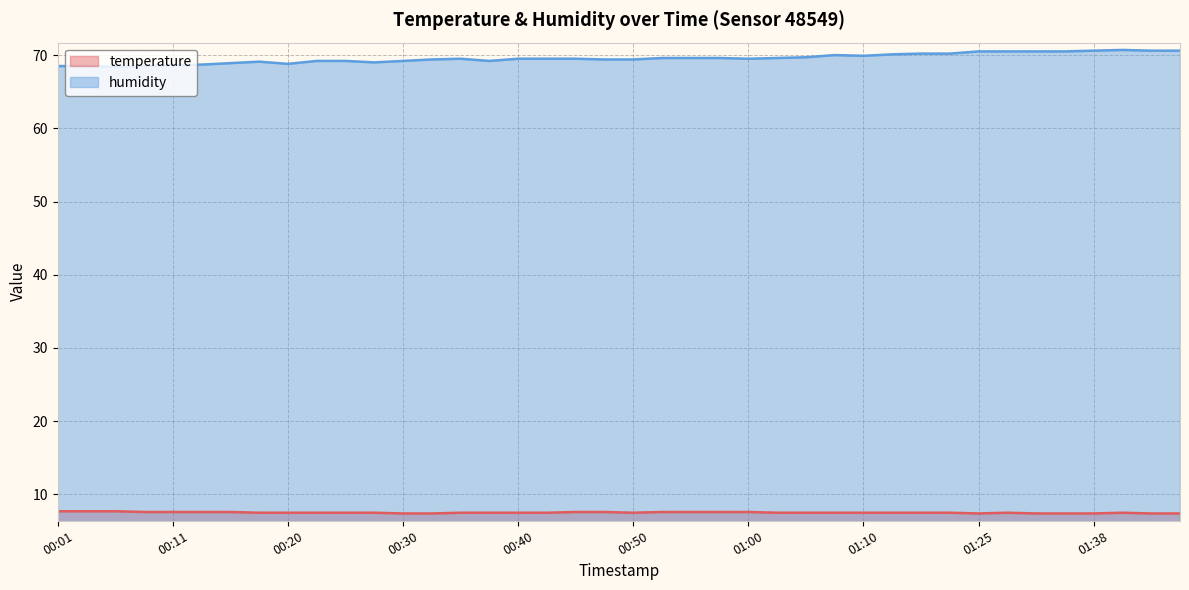

How many temperature values are between 7 and 8?

40